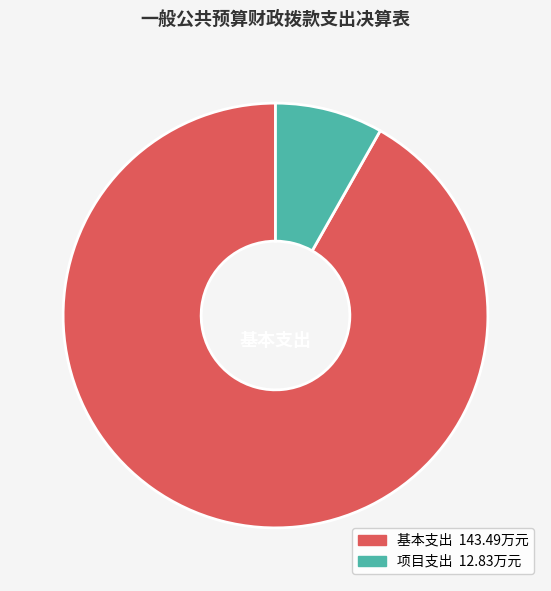

Is there a majority slice in this chart?

Yes